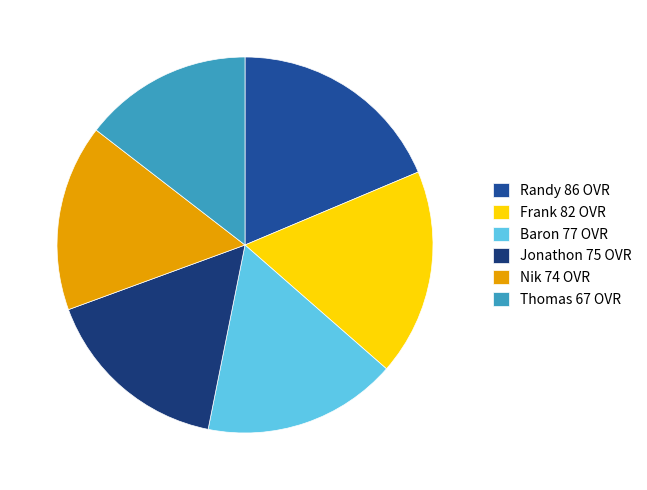

Between Thomas 67 OVR and Randy 86 OVR, which is larger?

Randy 86 OVR